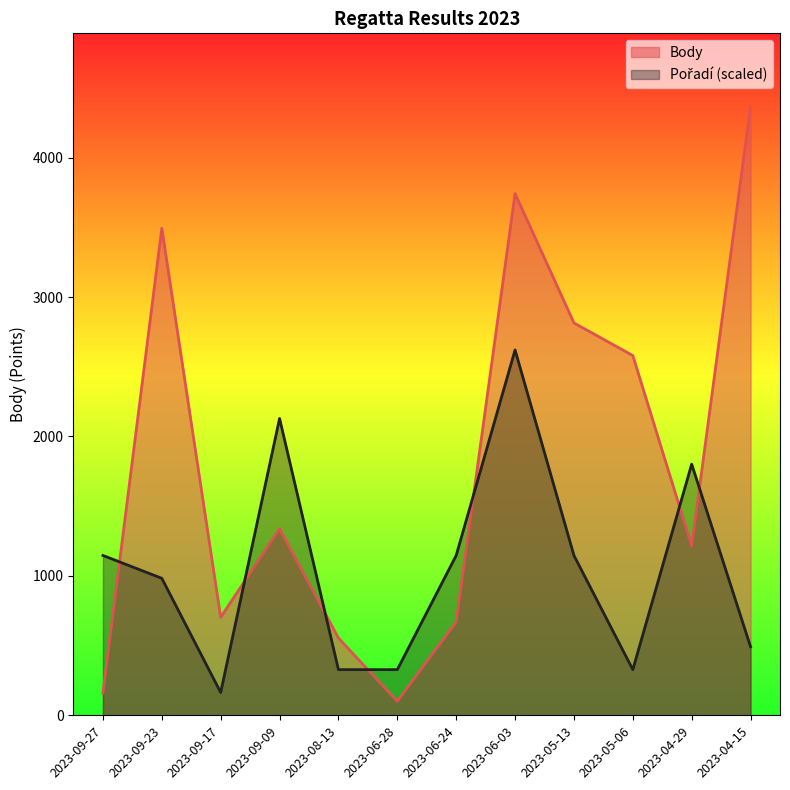

After their last crossing, which series has the higher values: Body or Pořadí?

Body